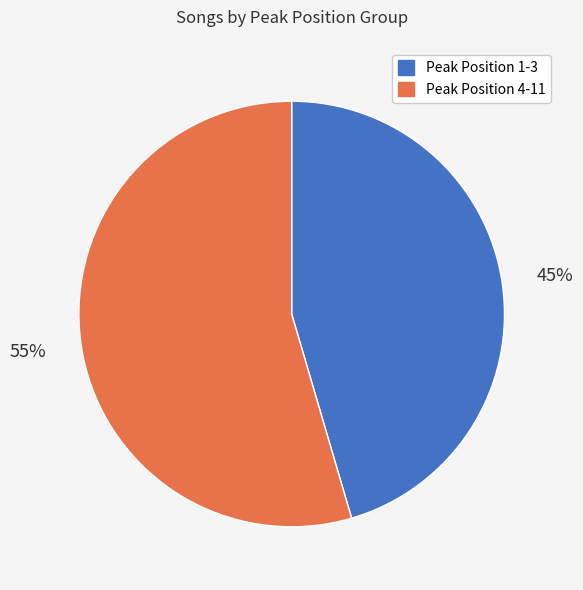

Between Peak Position 4-11 and Peak Position 1-3, which is larger?

Peak Position 4-11